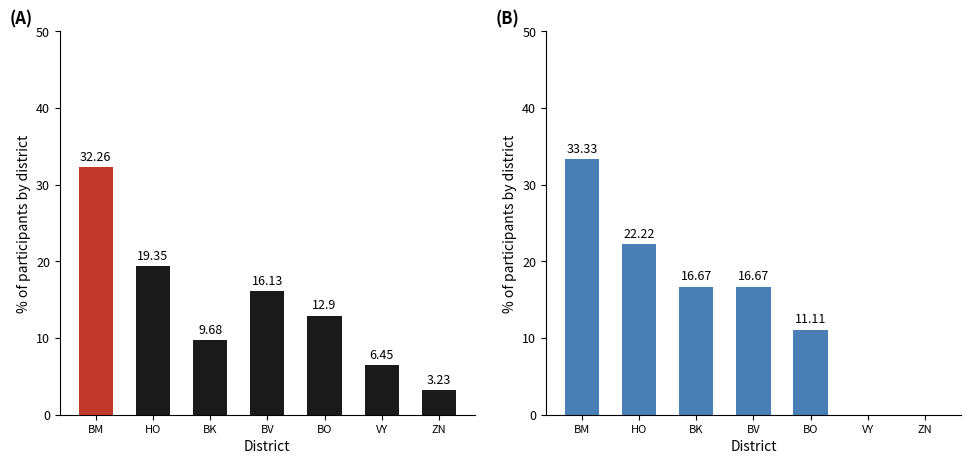

What position from the right is BO?

3